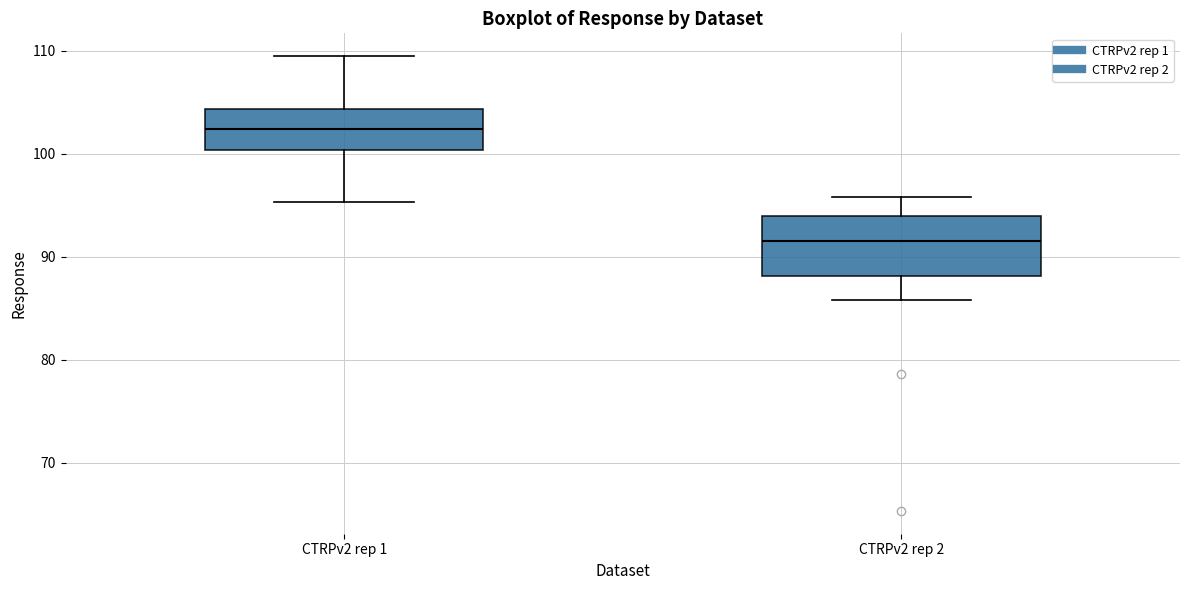

Reading left to right, read every box against the y-axis: the position of its median line, the range the box covers, and the ends of its whiskers. The values are not printed on the chart, so give them approximately, as read against the axis.

CTRPv2 rep 1: median 102, box 100 to 104, whiskers 95 to 110
CTRPv2 rep 2: median 92, box 88 to 94, whiskers 86 to 96